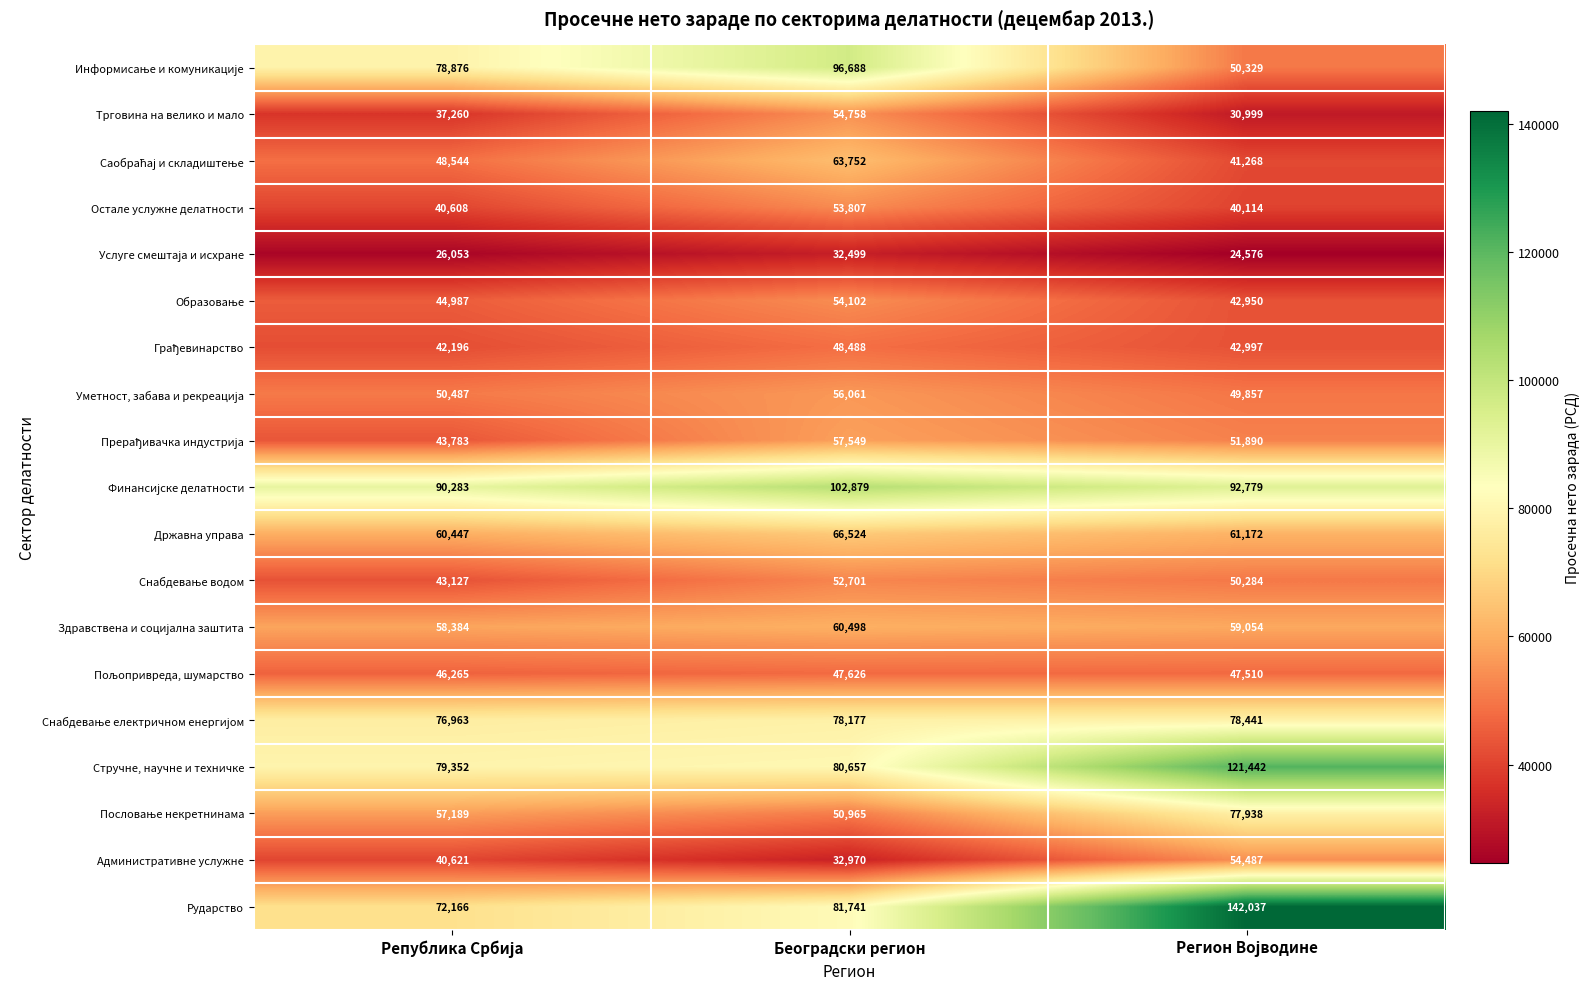

How many Трговина на велико и мало values are between 30999 and 54758?

3